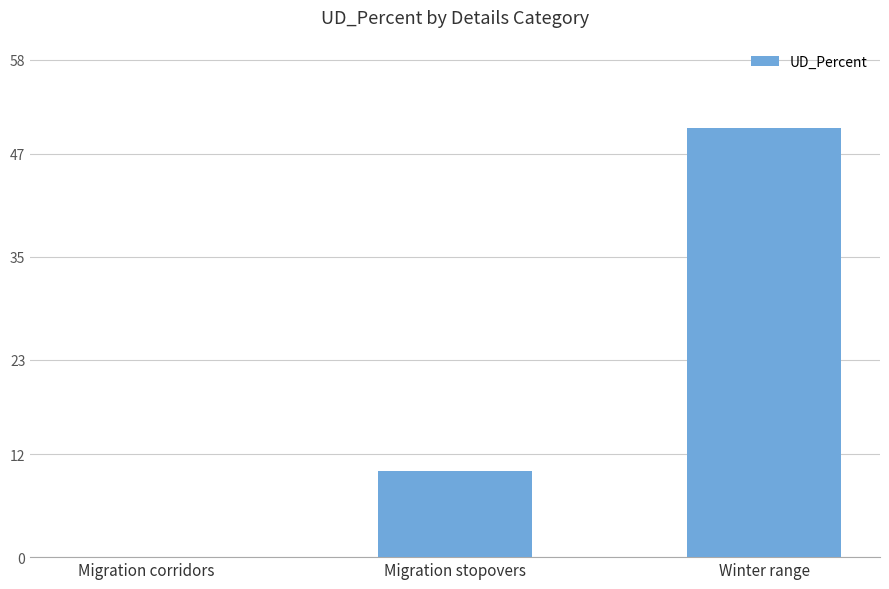

What is the sum of all values?

60